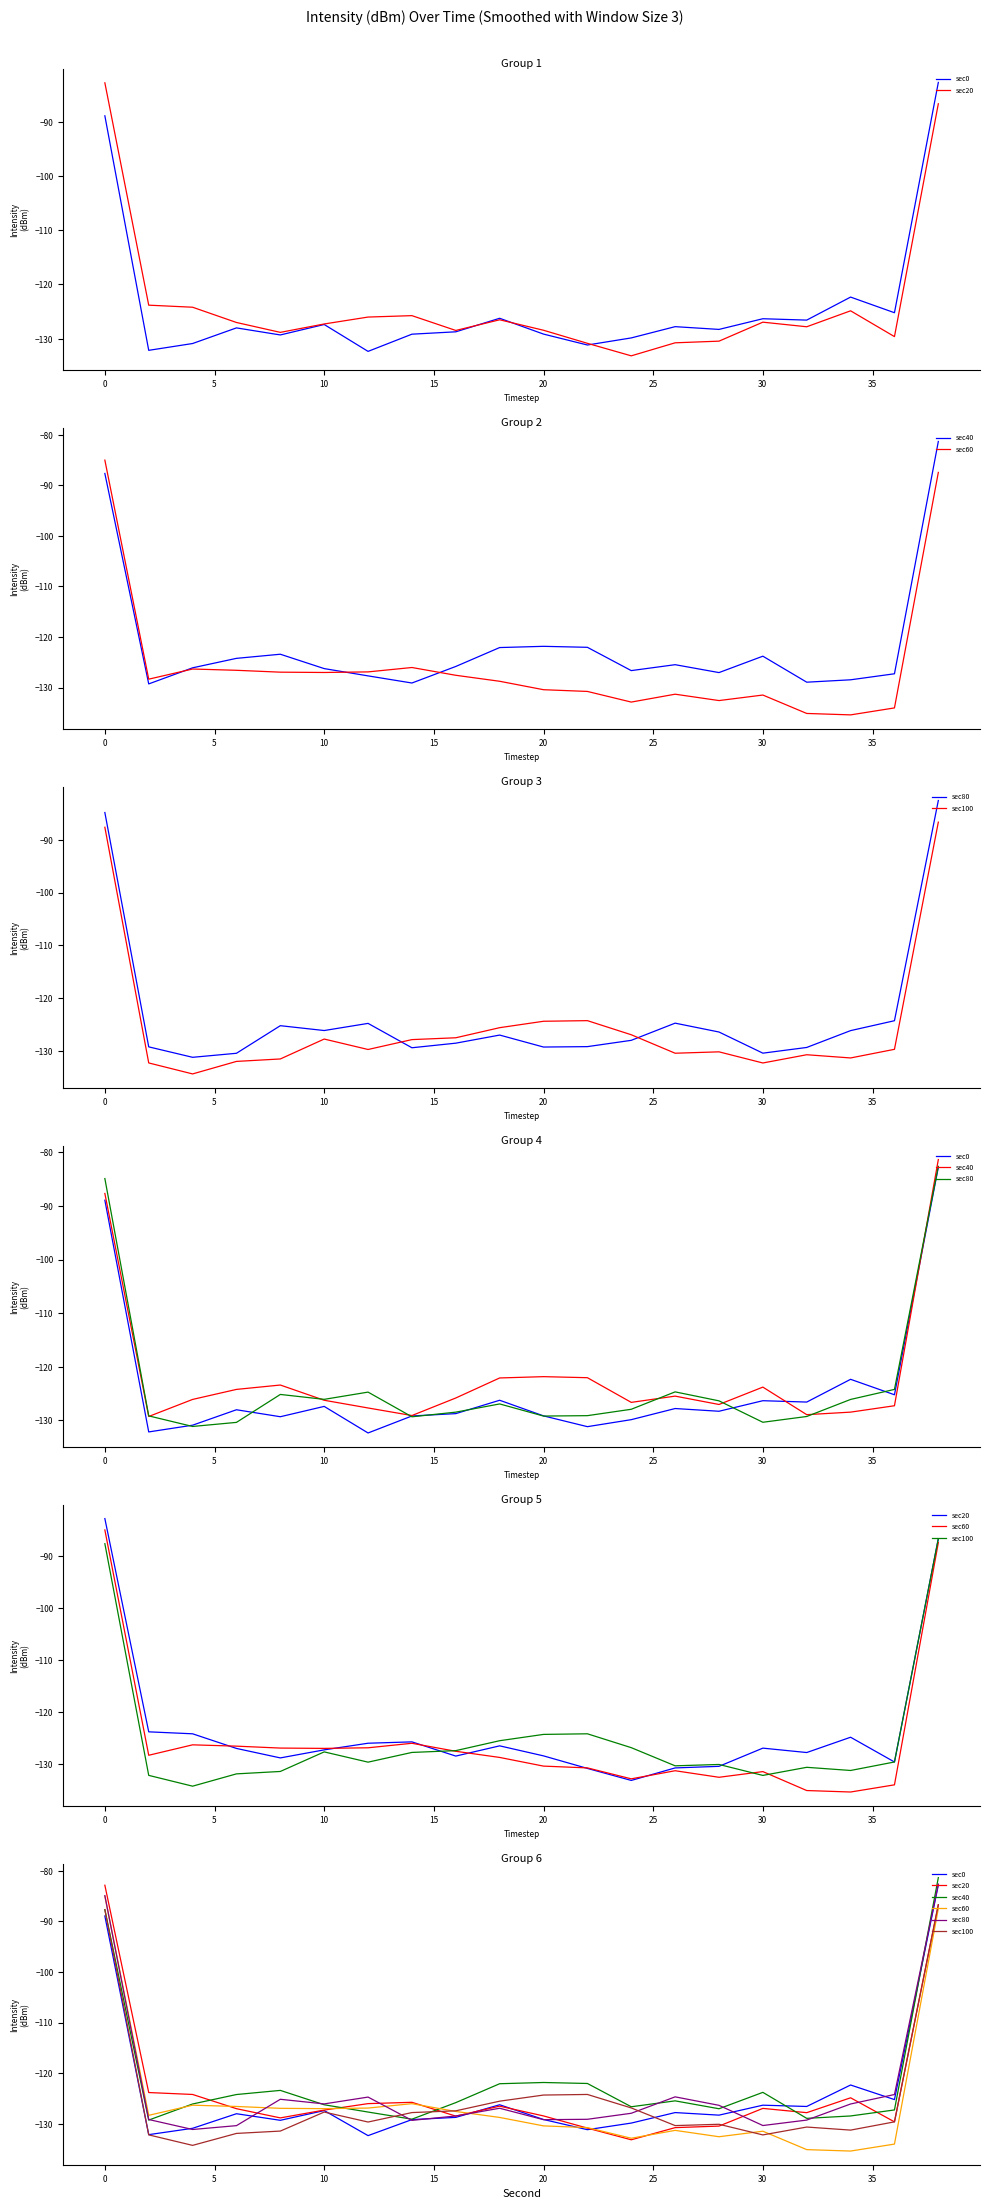

Which series has the largest total across all categories?

sec40